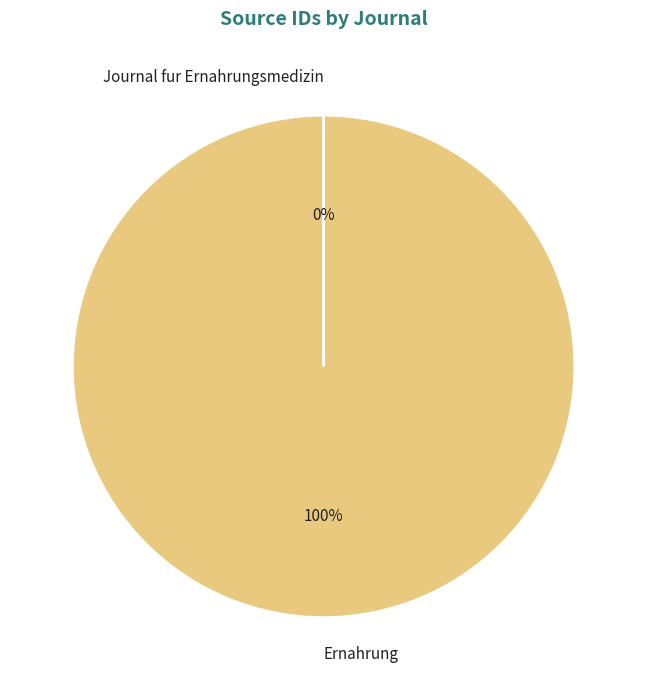

True or false: Ernahrung accounts for 100% of the total.

True